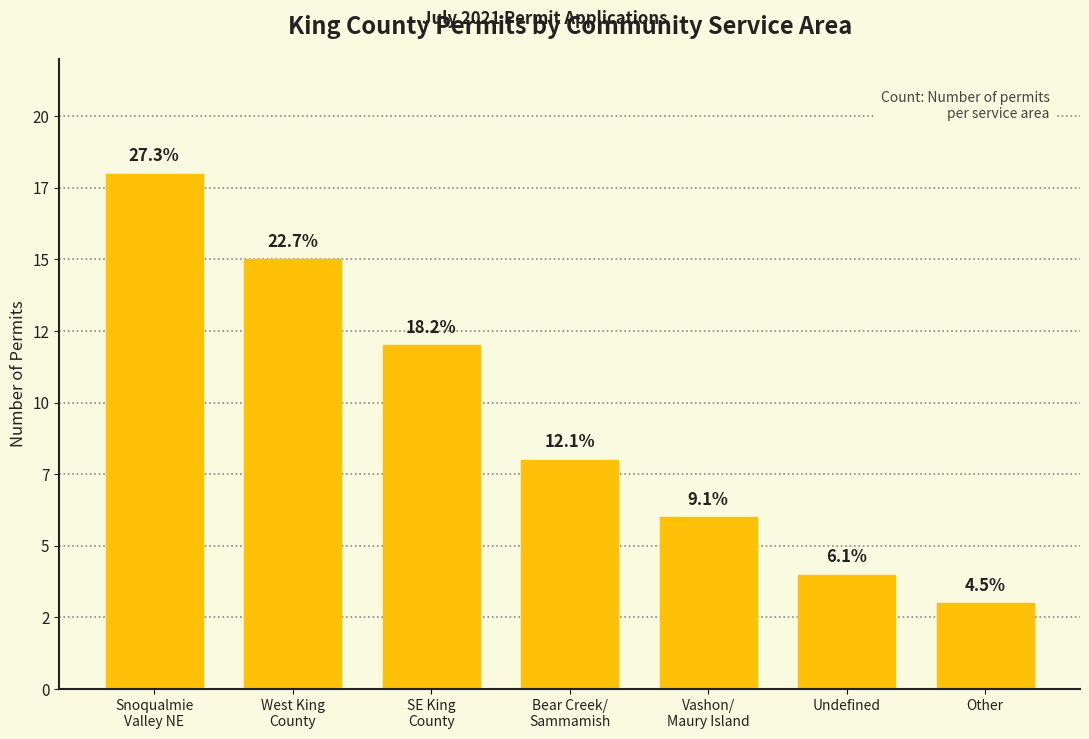

What is the label of the 1st bar from the right?

Other